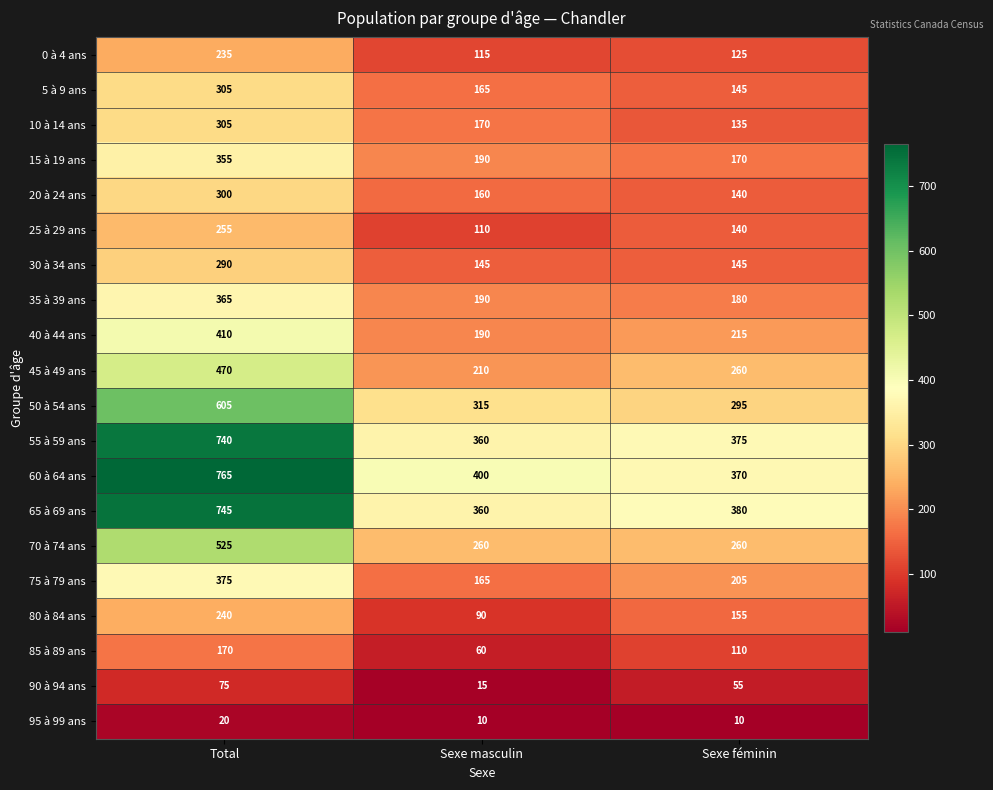

Count the 95 à 99 ans values in the range 10 to 20.

3